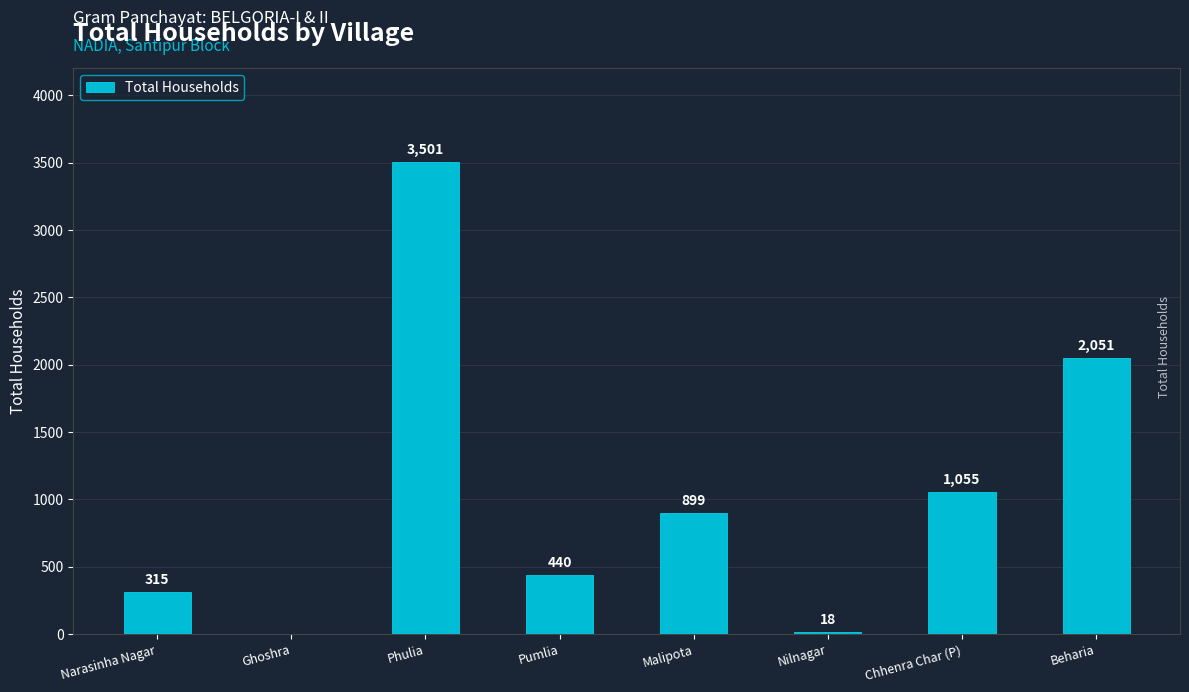

The value at Ghoshra is 2210. True or false?

False